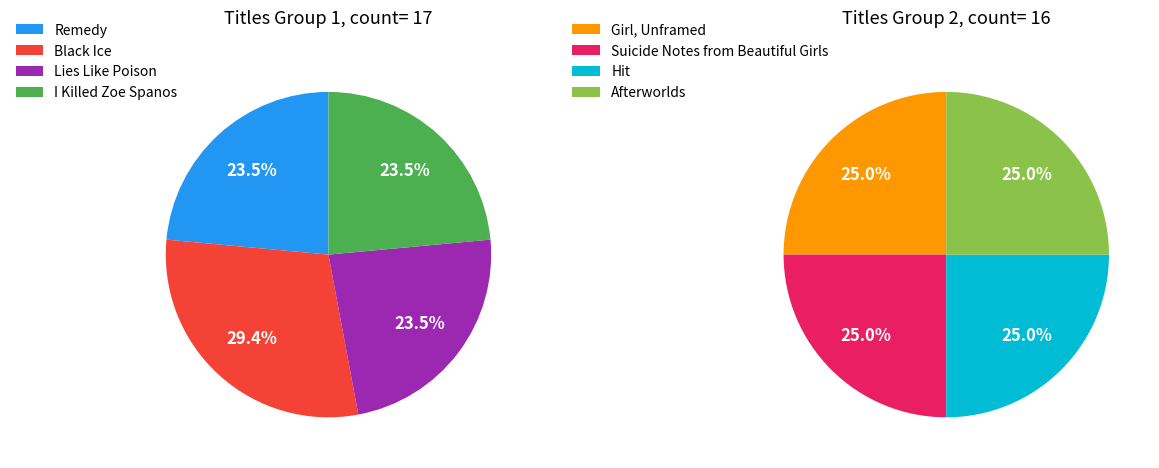

To the nearest percent, what is the combined percentage of Black Ice and Hit?

27%